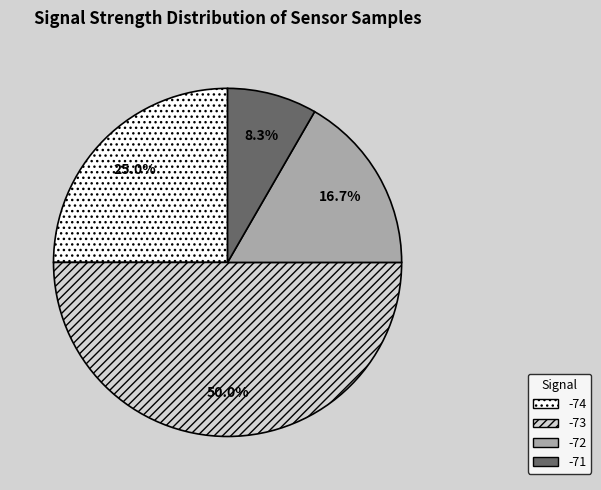

How much of the chart is everything except -71?

91.7%